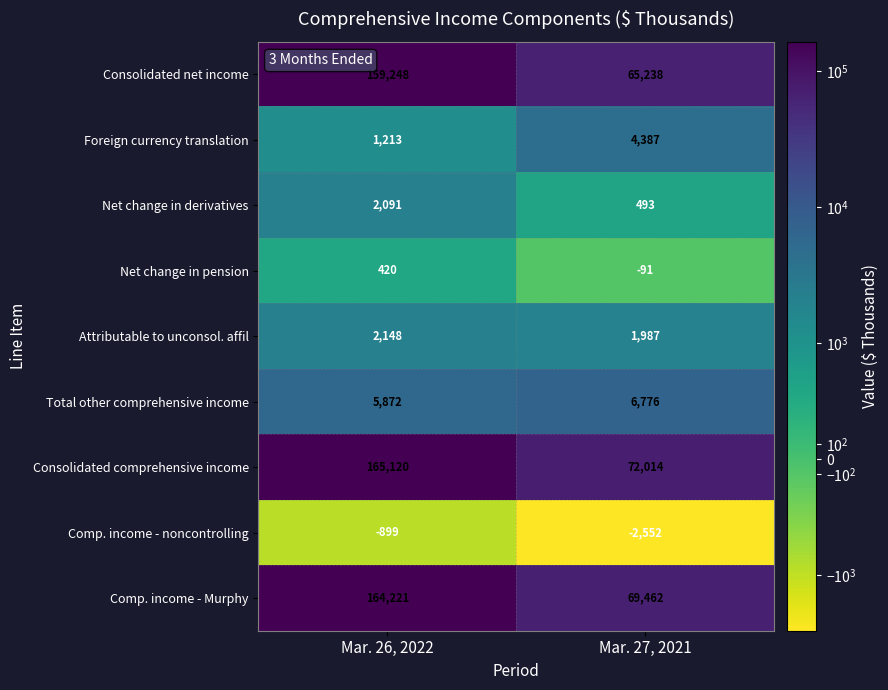

Is the value of Consolidated comprehensive income at Mar. 26, 2022 greater than the value of Comp. income - noncontrolling at Mar. 27, 2021?

Yes